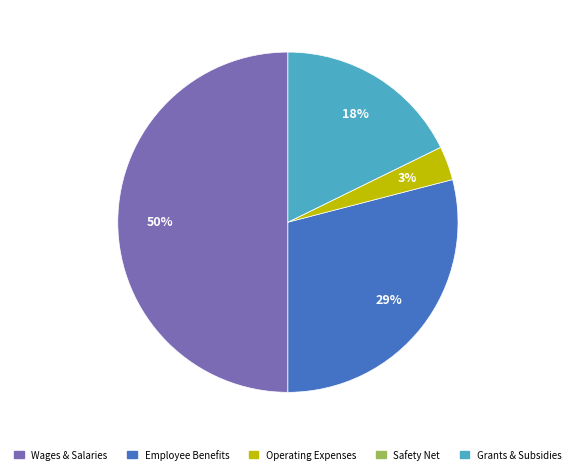

Which category accounts for the majority?

Wages & Salaries